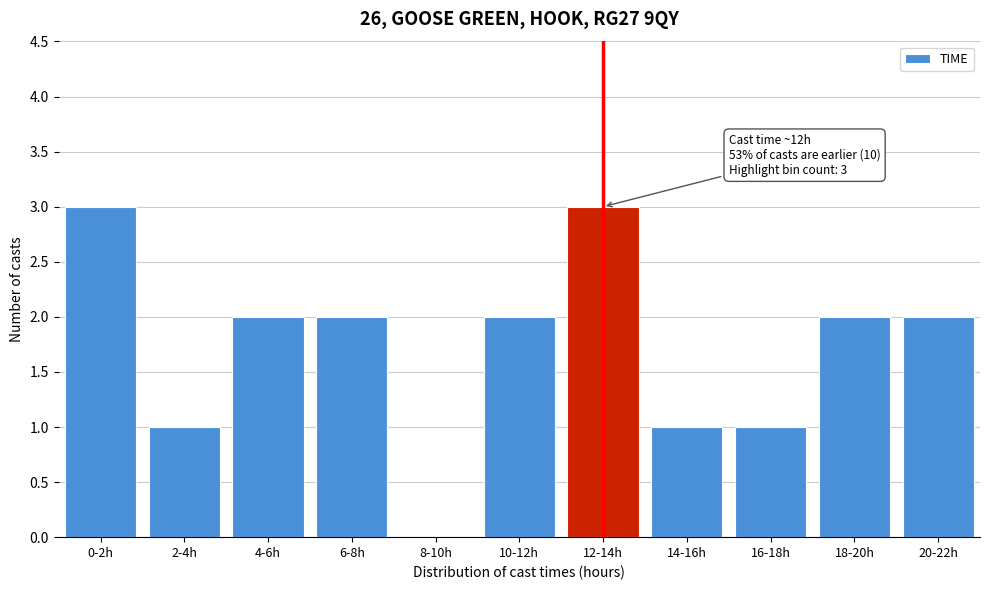

Reading left to right, list all the values displayed in this chart.

0-2h=3	2-4h=1	4-6h=2	6-8h=2	8-10h=0	10-12h=2	12-14h=3	14-16h=1	16-18h=1	18-20h=2	20-22h=2